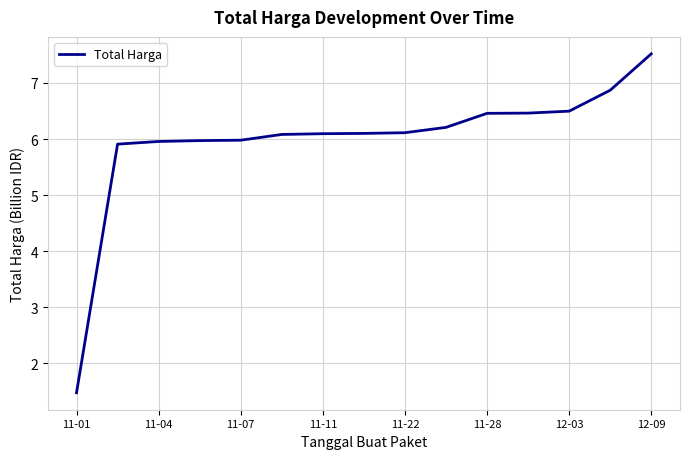

What is the difference between the maximum and minimum values?

6.0